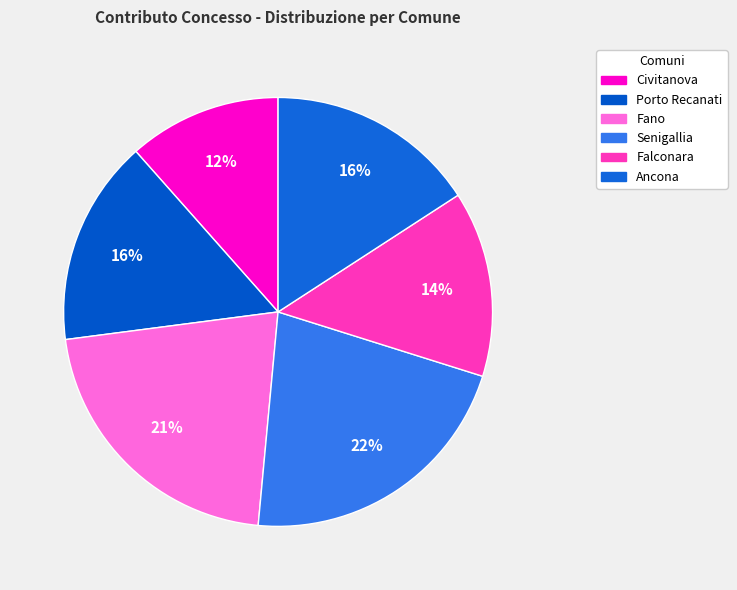

Count the number of slices in the pie.

6